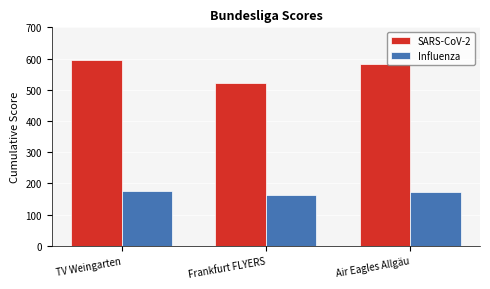

Which series has the widest spread of values?

SARS-CoV-2